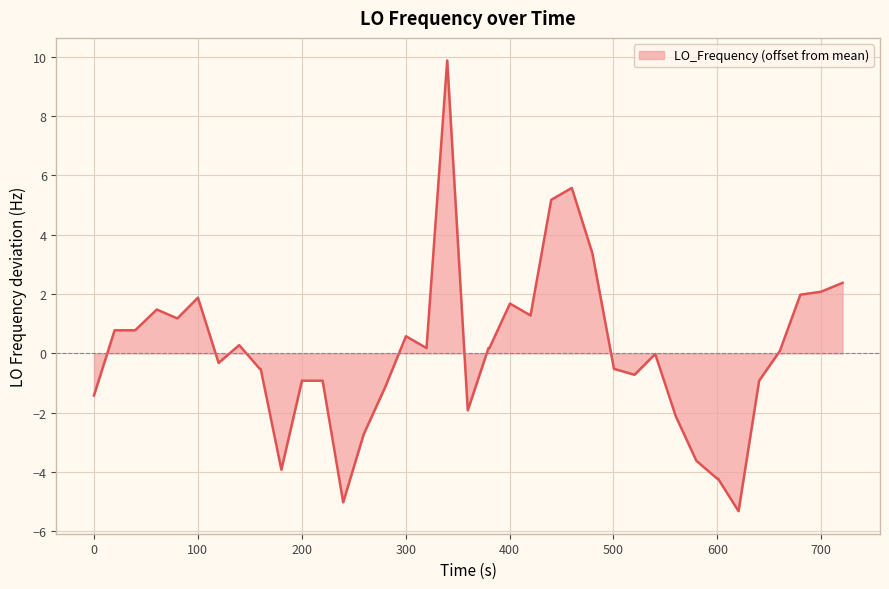

Count the number of data series in this chart.

1